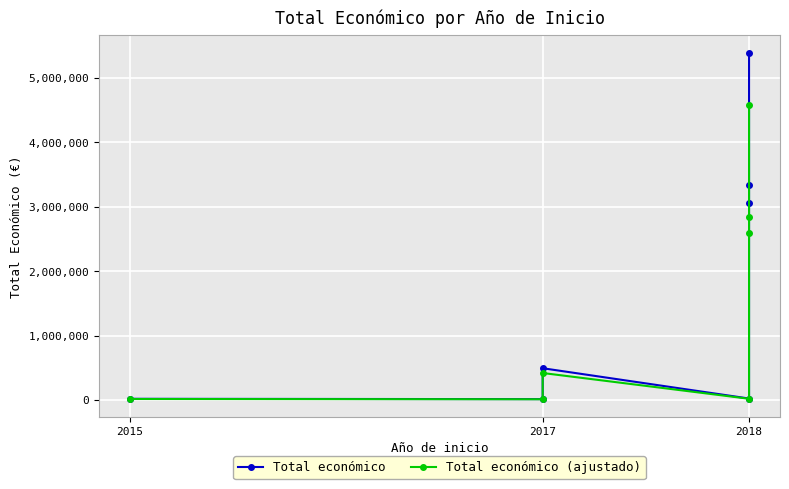

At how many categories does at least one series exceed 4412748?

1